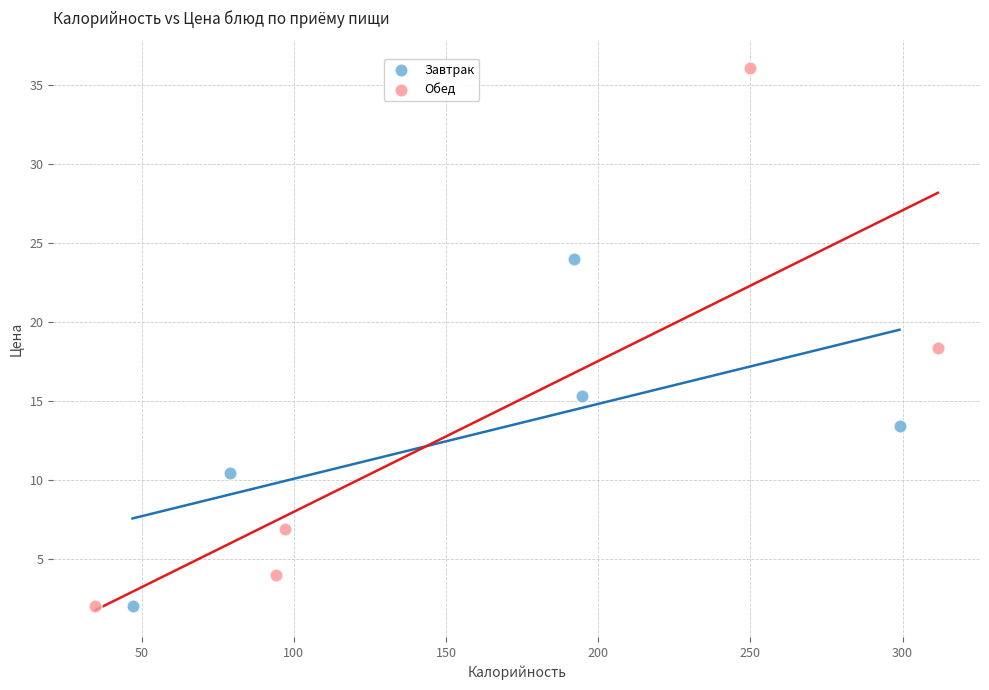

What are all the series names shown in the legend?

Завтрак, Обед